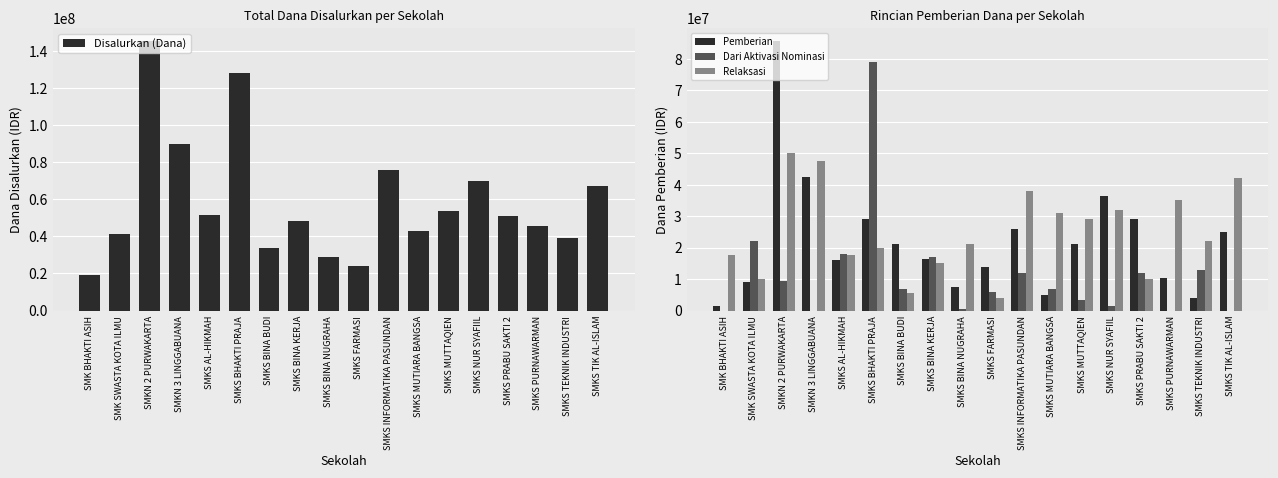

Reading left to right, transcribe all the data shown in this chart.

Disalurkan (Dana): 19000000	41000000	145000000	90000000	51500000	128000000	33500000	48500000	29000000	24000000	76000000	43000000	53500000	70000000	51000000	45500000	39000000	67000000
Pemberian: 1500000	9000000	85500000	42500000	16000000	29000000	21000000	16500000	7500000	14000000	26000000	5000000	21000000	36500000	29000000	10500000	4000000	25000000
Dari Aktivasi Nominasi: 0	22000000	9500000	0	18000000	79000000	7000000	17000000	500000	6000000	12000000	7000000	3500000	1500000	12000000	0	13000000	0
Relaksasi: 17500000	10000000	50000000	47500000	17500000	20000000	5500000	15000000	21000000	4000000	38000000	31000000	29000000	32000000	10000000	35000000	22000000	42000000